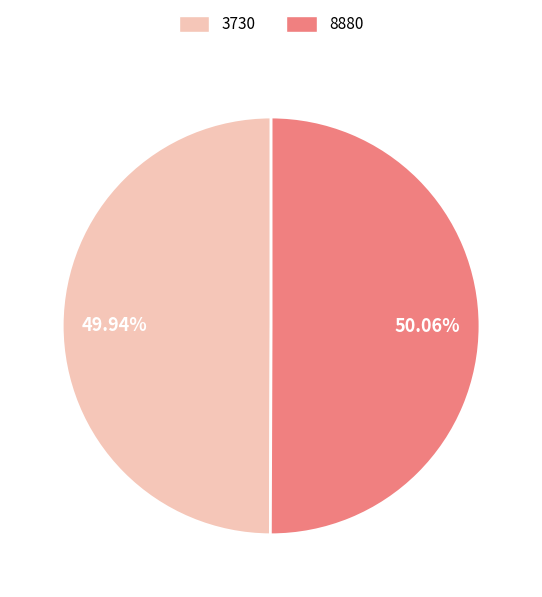

The 8880 slice represents 50% of the pie. True or false?

True